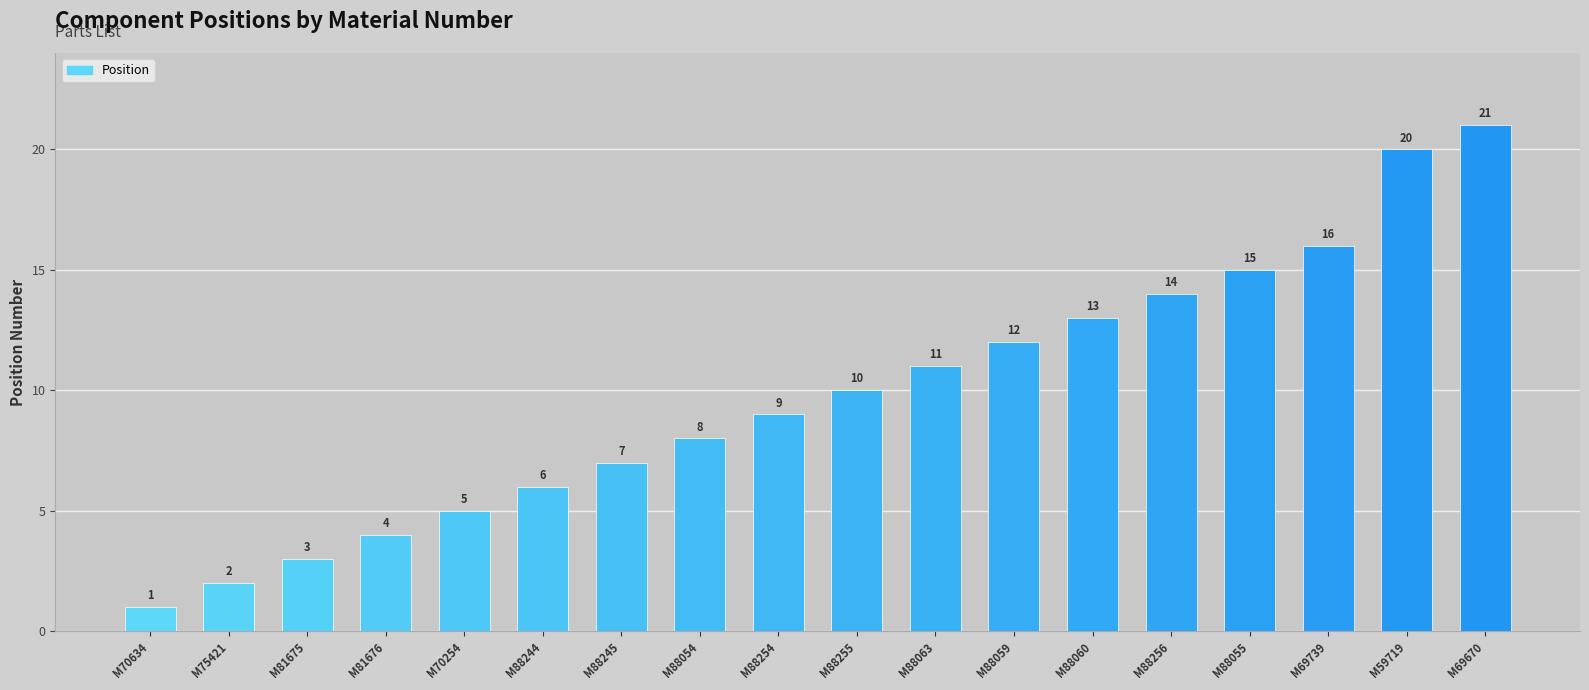

Which has a higher value, M88245 or M70254?

M88245